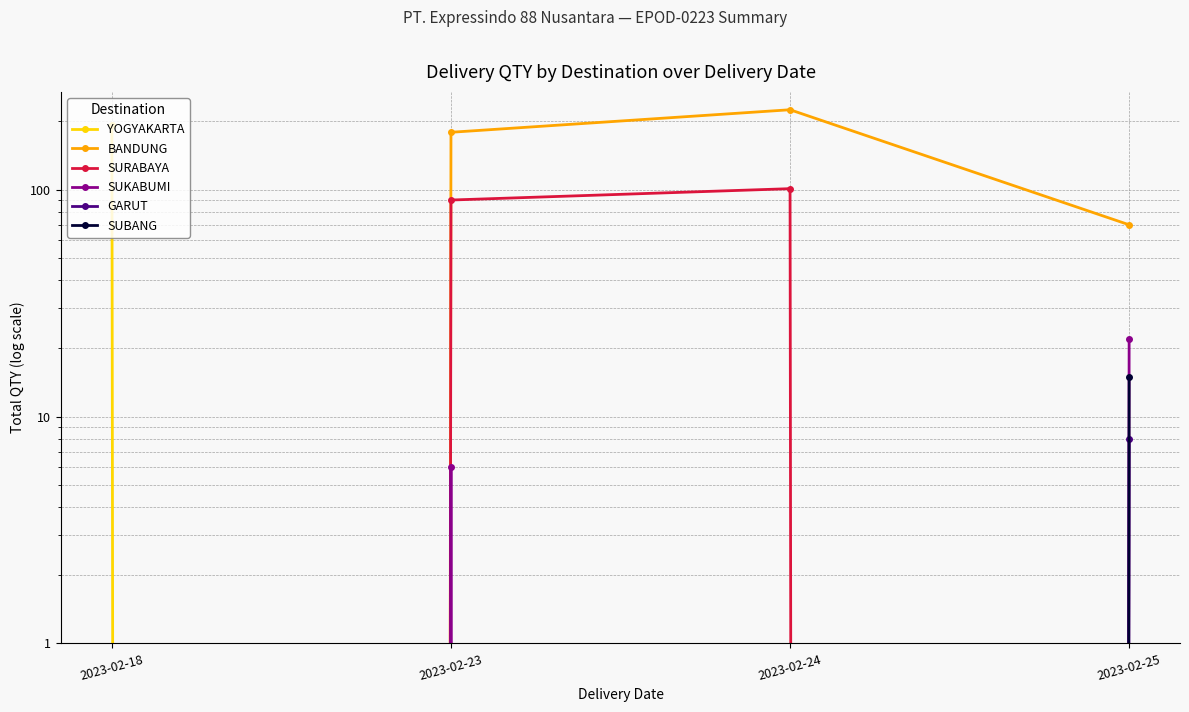

Rank the categories by YOGYAKARTA value from highest to lowest.

2023-02-18, 2023-02-23, 2023-02-24, 2023-02-25